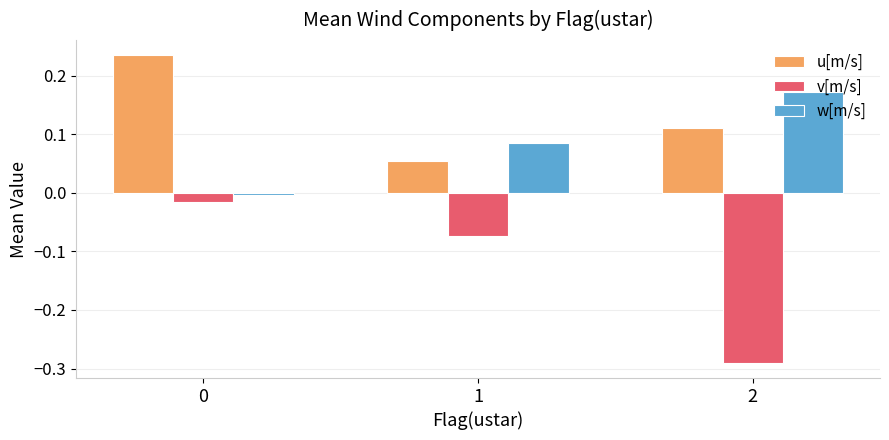

How many negative values does the w[m/s] series have?

1